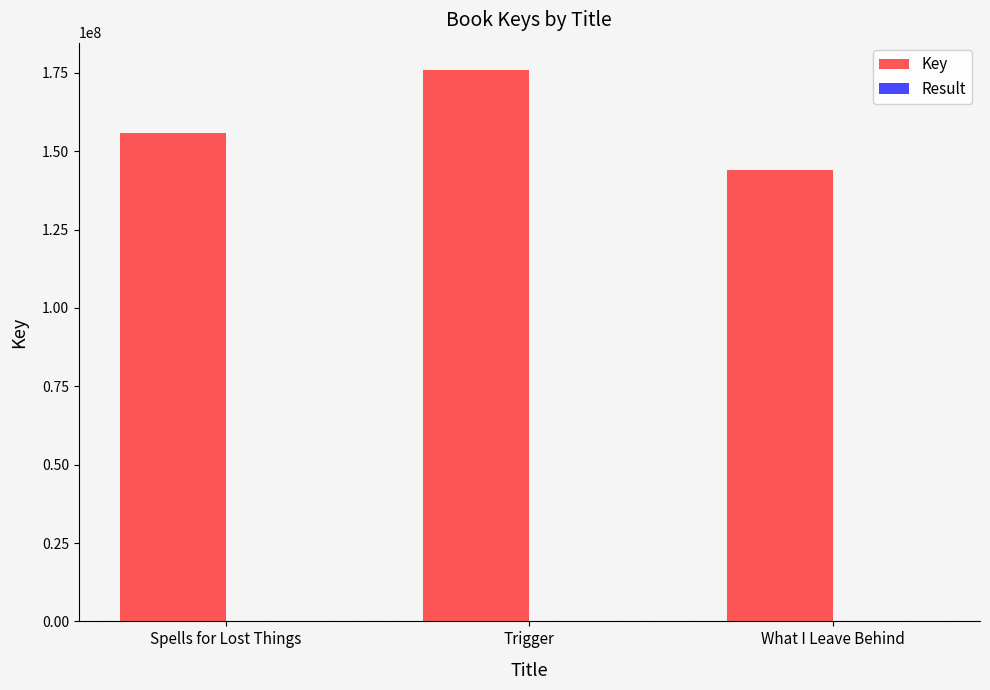

Which series has the largest total across all categories?

Key